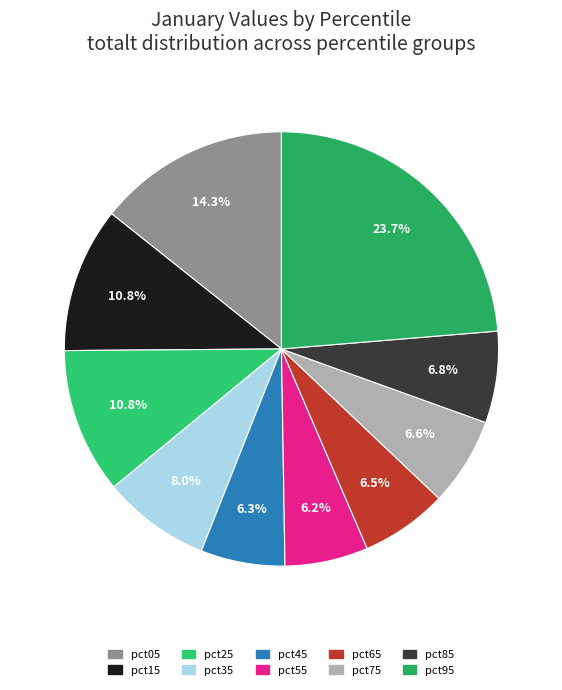

Does pct15 account for over 50% of the chart?

No